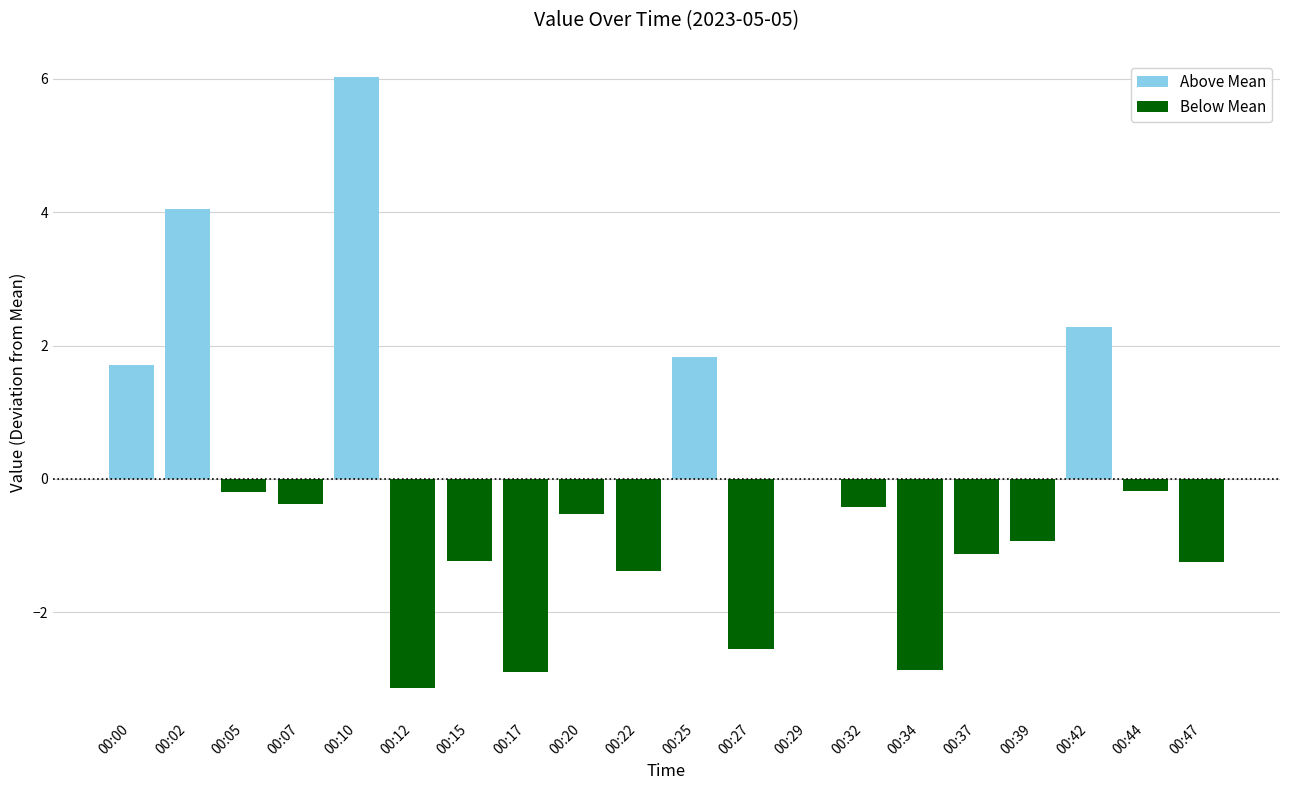

True or false: Above Mean has a value of 3.0 at 00:20.

False